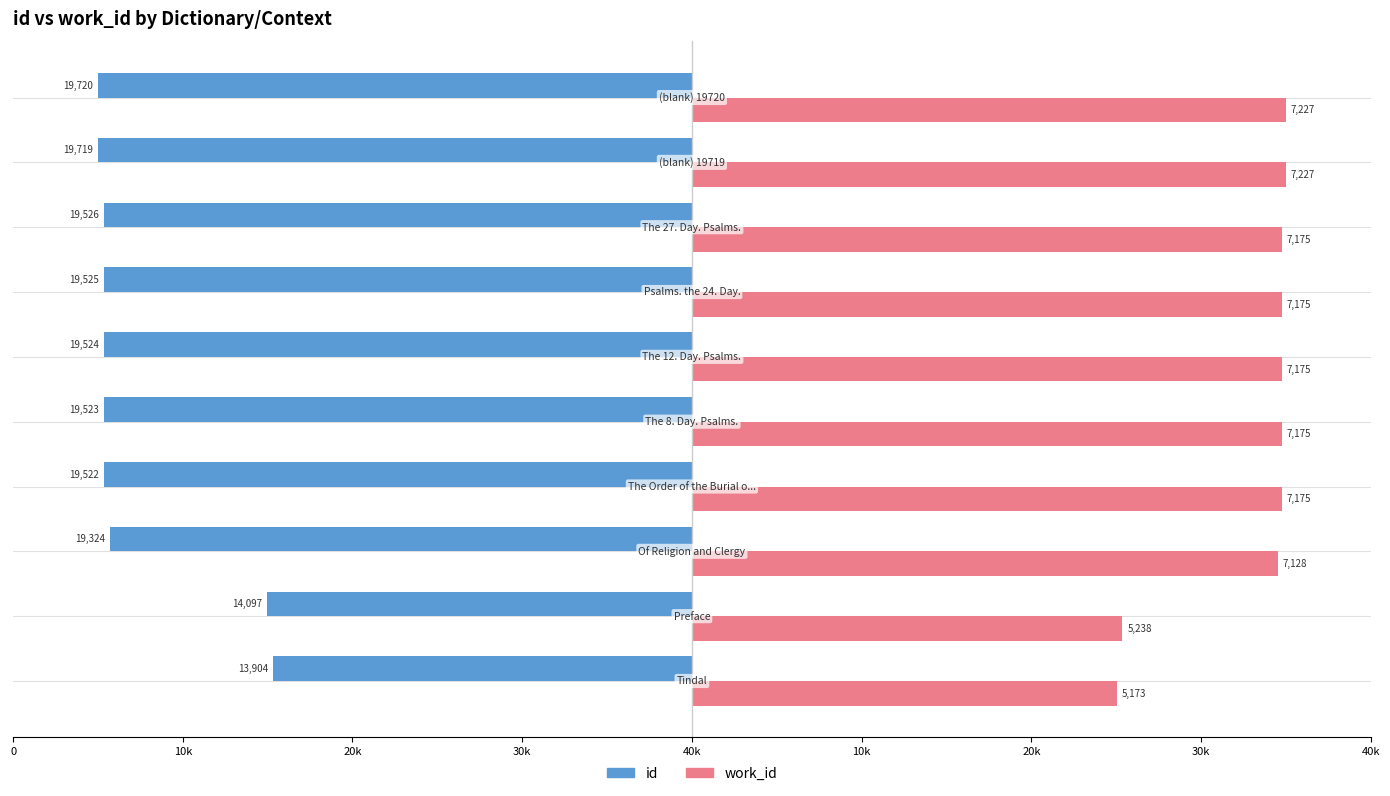

What are all the series names shown in the legend?

id, work_id